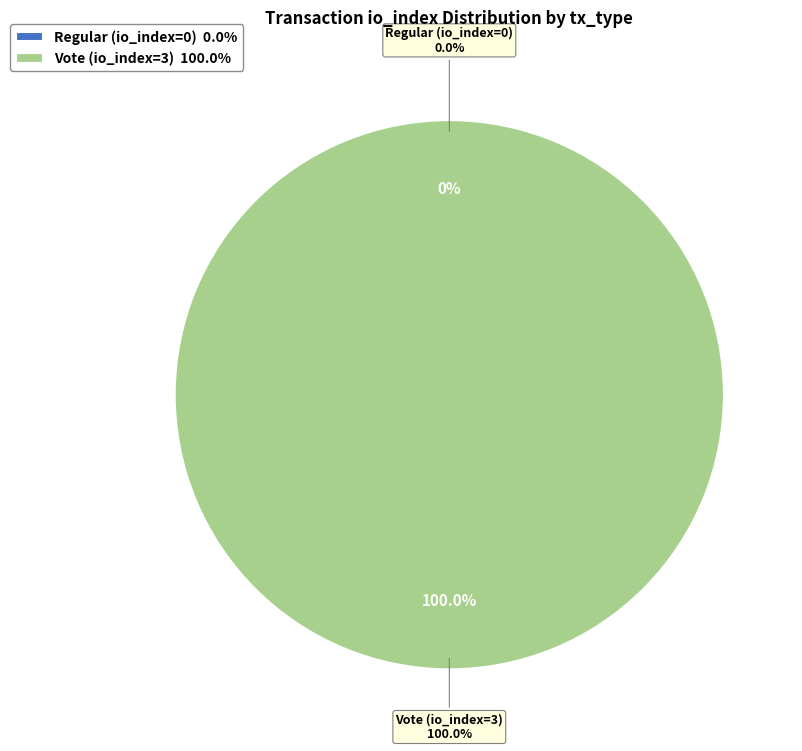

Does Vote (io_index=3) account for over 50% of the chart?

Yes